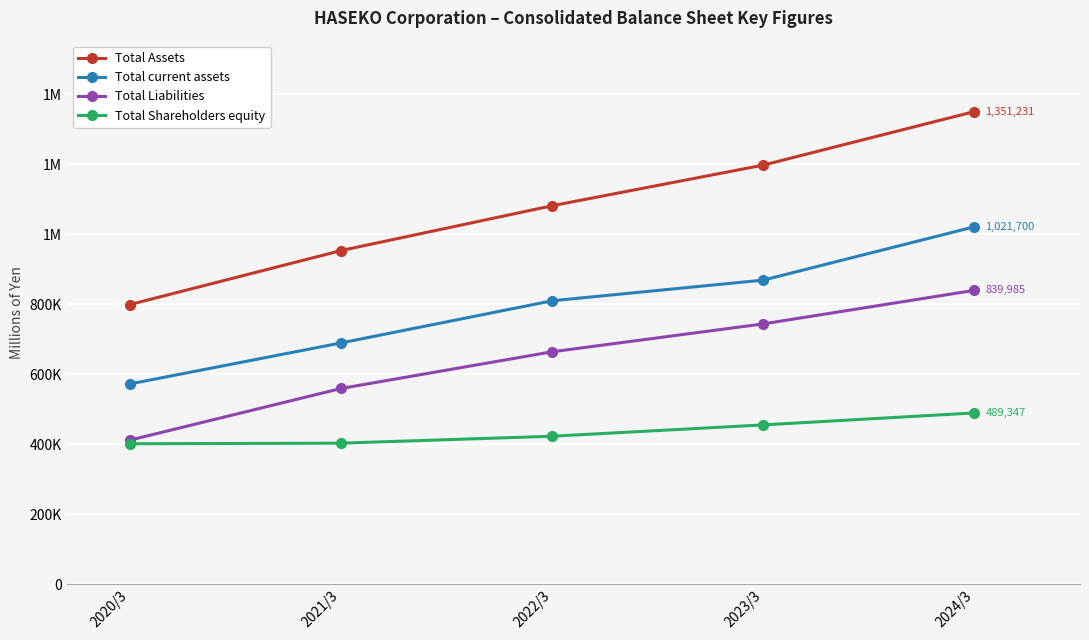

Does the chart have visible grid lines?

Yes